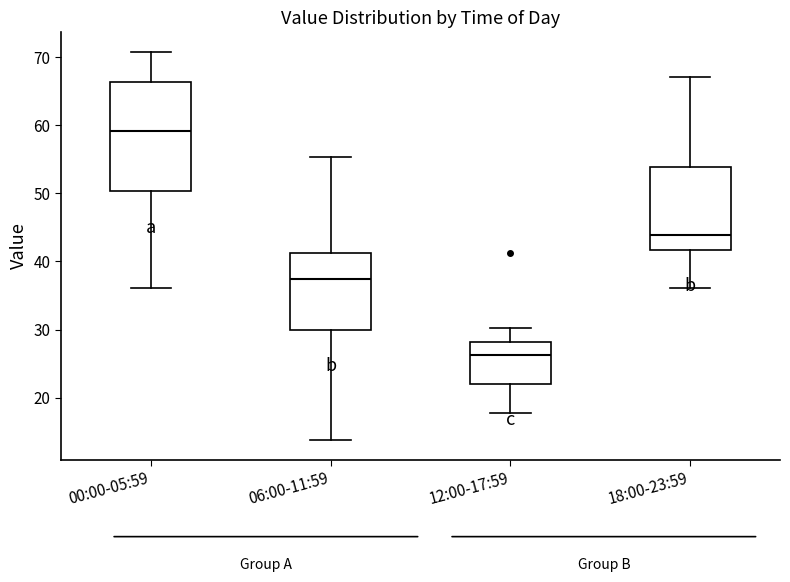

Comparing the boxes themselves (not the whiskers), which one is the tallest?

00:00-05:59